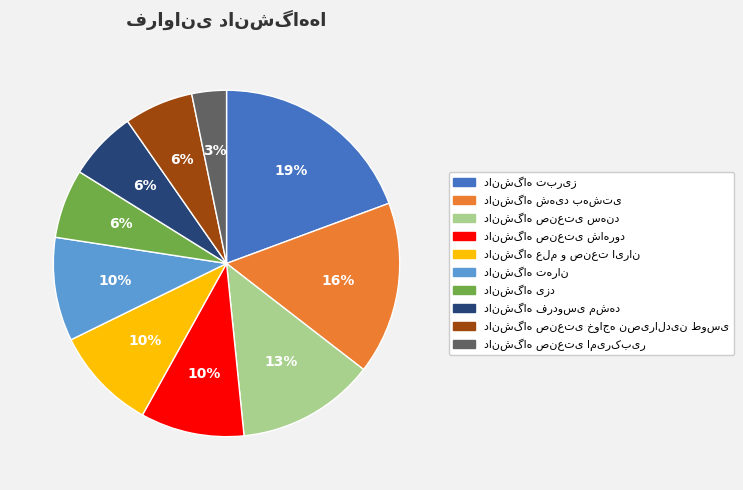

To the nearest percent, what is the average slice percentage?

10%